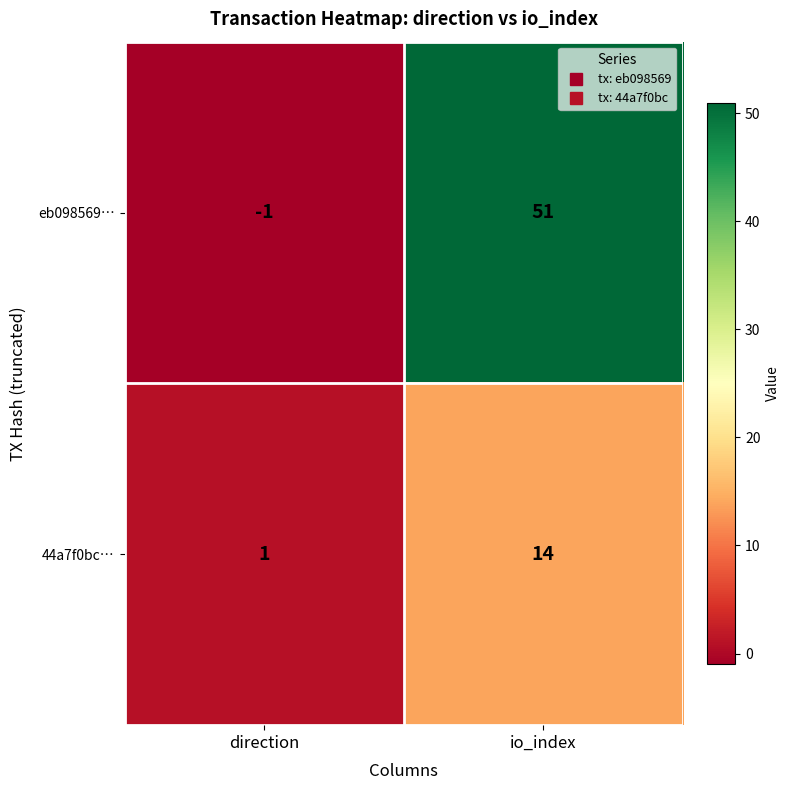

Where is eb098569… nearest to the value 25?

direction